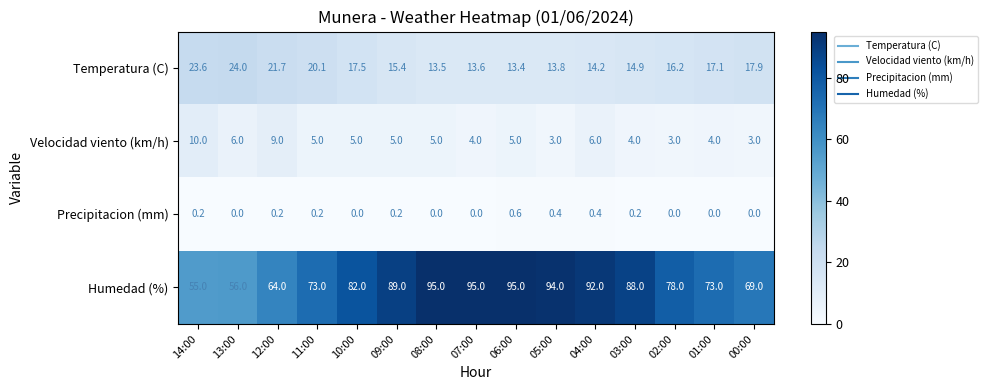

How many data points does each series have?

15